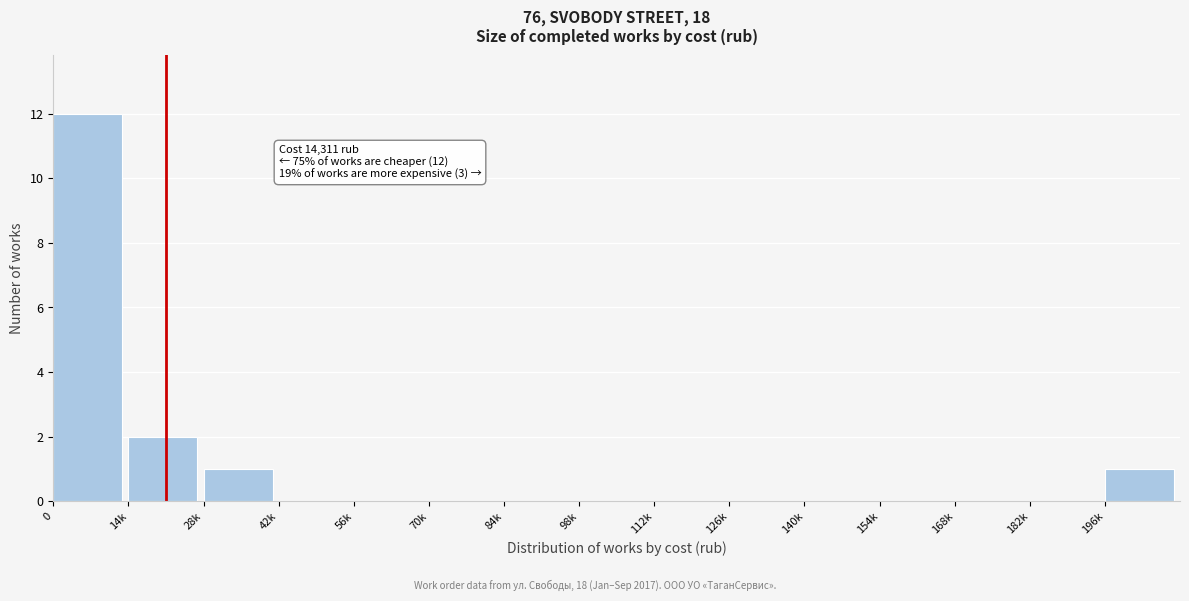

Reading right to left, extract all data points from this chart.

196k=1	182k=0	168k=0	154k=0	140k=0	126k=0	112k=0	98k=0	84k=0	70k=0	56k=0	42k=0	28k=1	14k=2	0=12